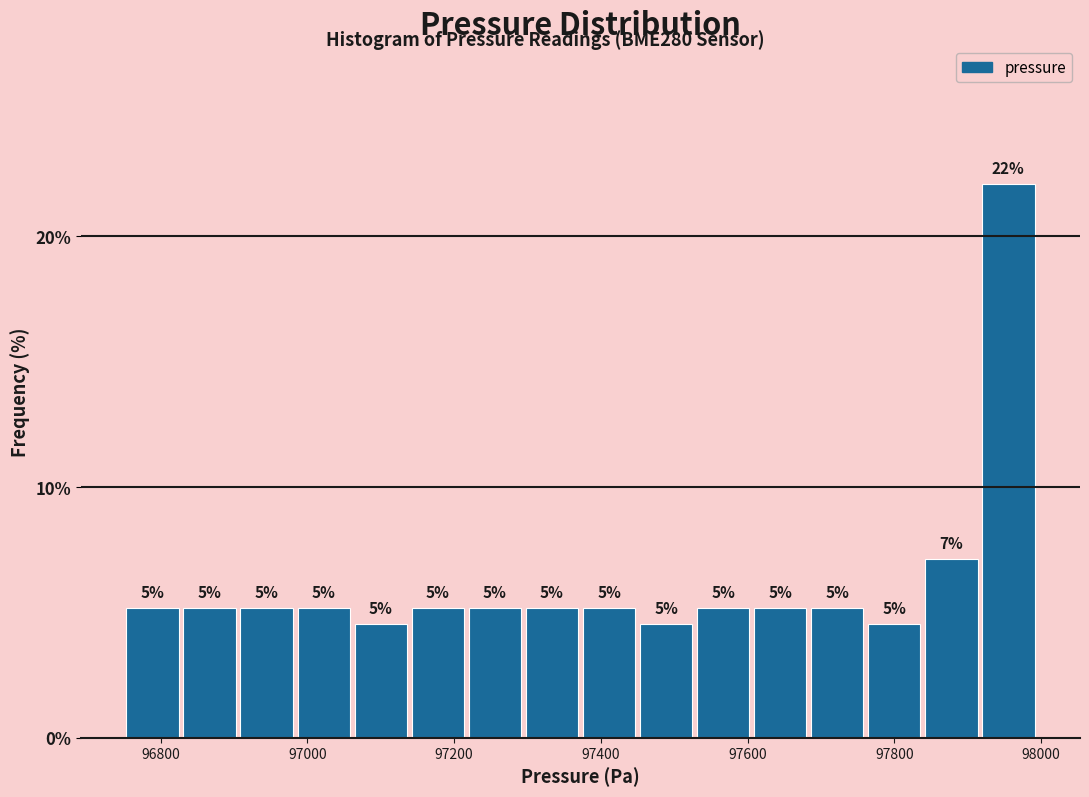

Around what value on the x-axis is the tallest bar? Give the approximate position of its centre, as read against the axis.

97960